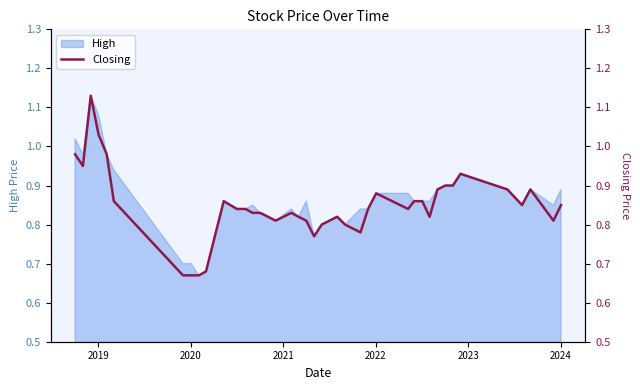

What is the label of the 37th point from the right?

2021